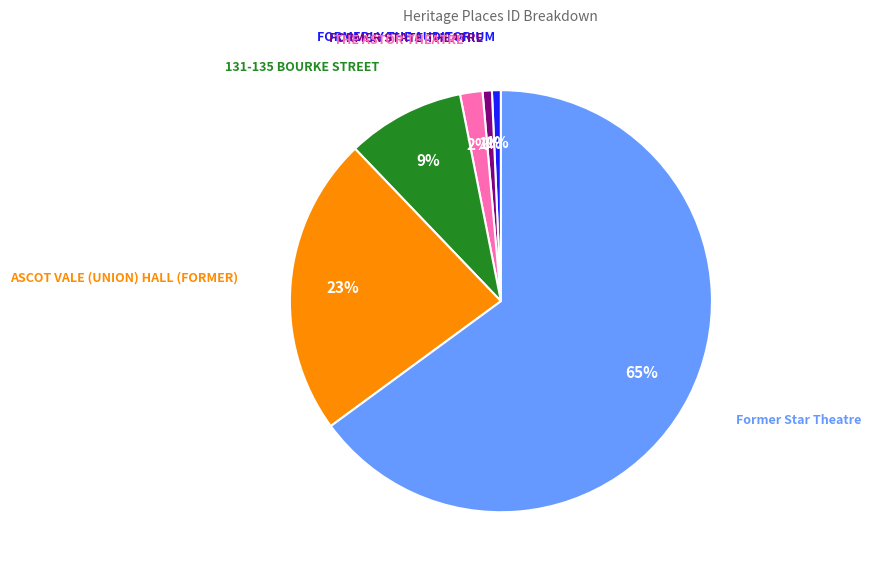

To the nearest percent, what is the average slice percentage?

17%